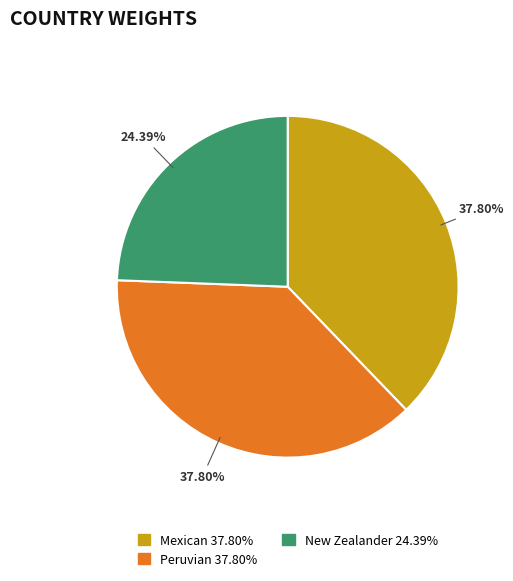

What is the ratio of the value at New Zealander to the value at Peruvian?

0.6